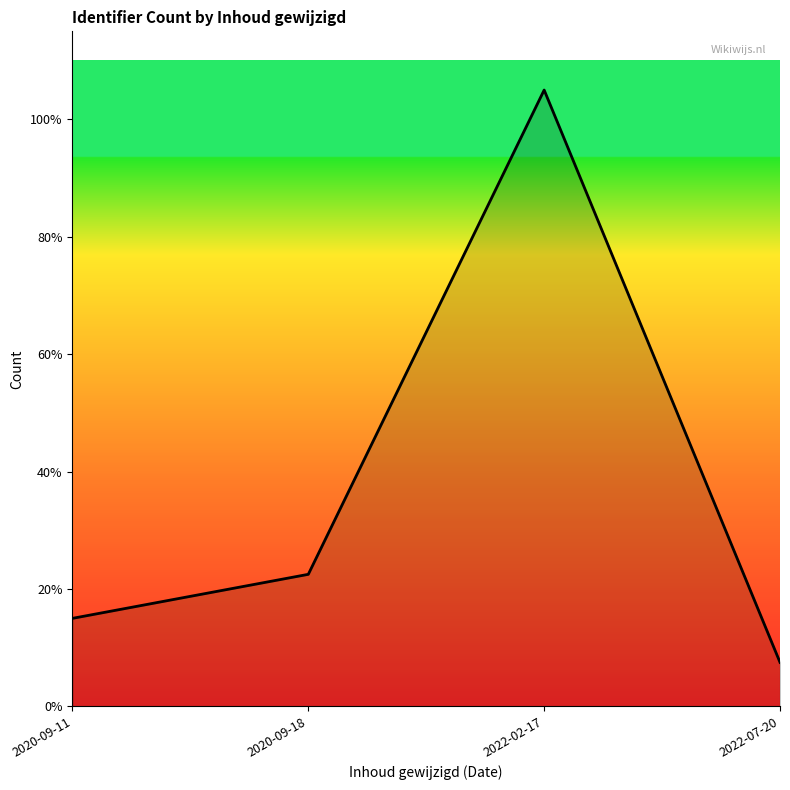

How many points are higher than both their immediate neighbors (excluding endpoints)?

1